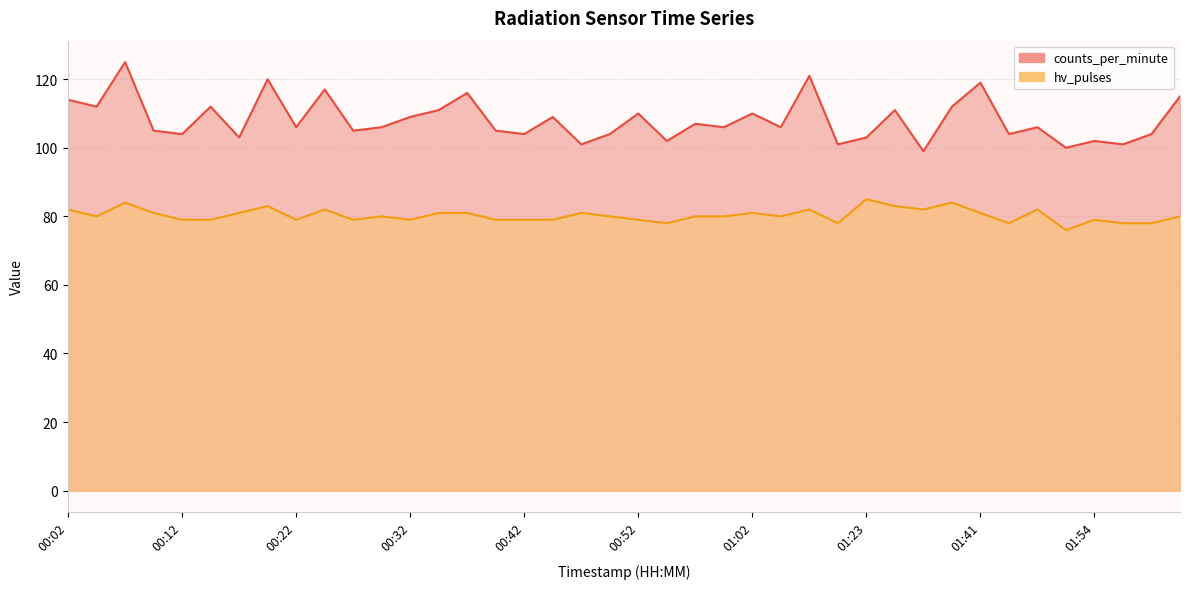

Which label corresponds to the smallest value in the chart?

01:51